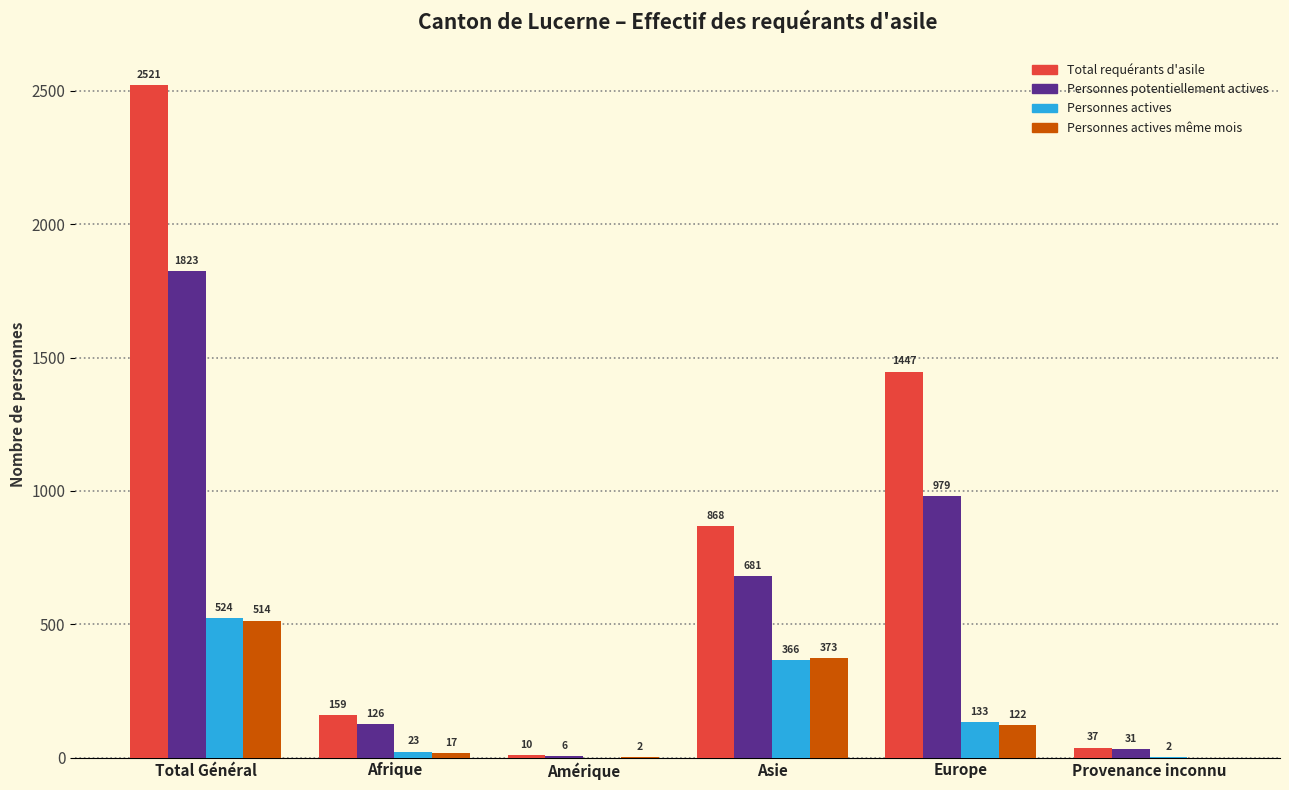

At which label does Total requérants d'asile reach its peak?

Total Général